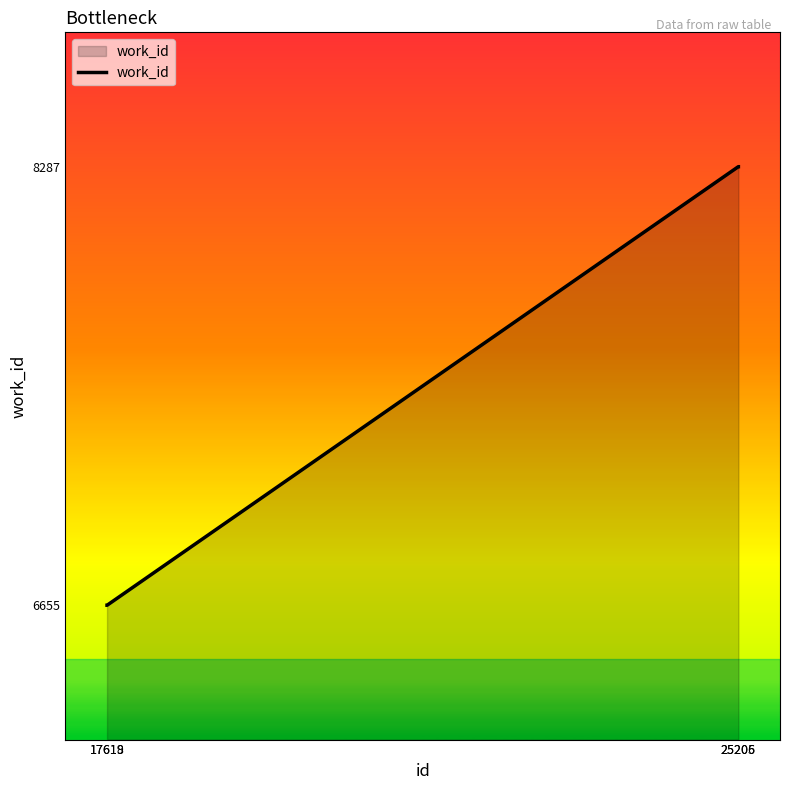

What is the difference between the maximum and minimum values?

1632